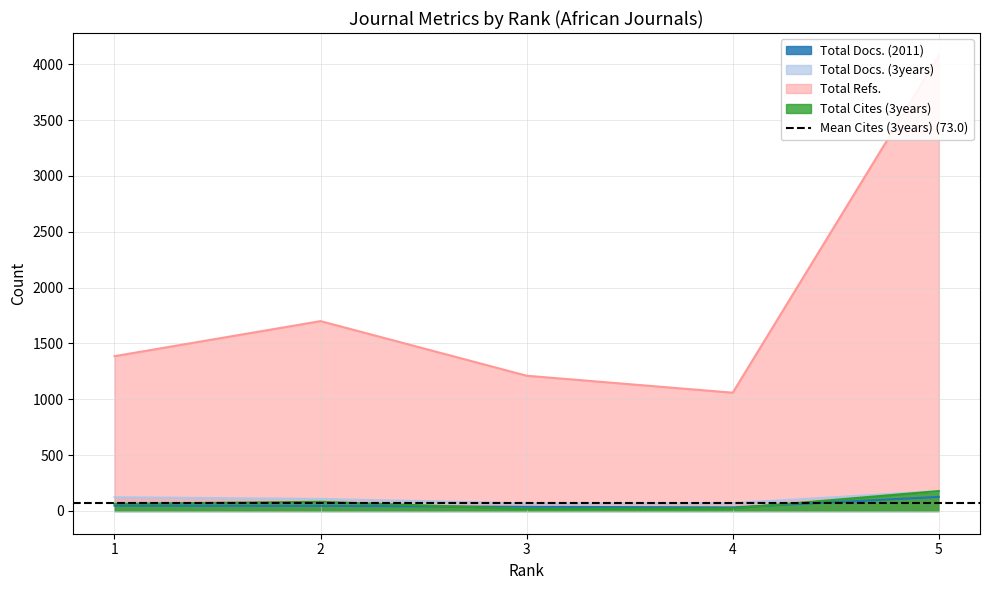

True or false: Total Docs. (2011) and Total Cites (3years) cross at least once.

True